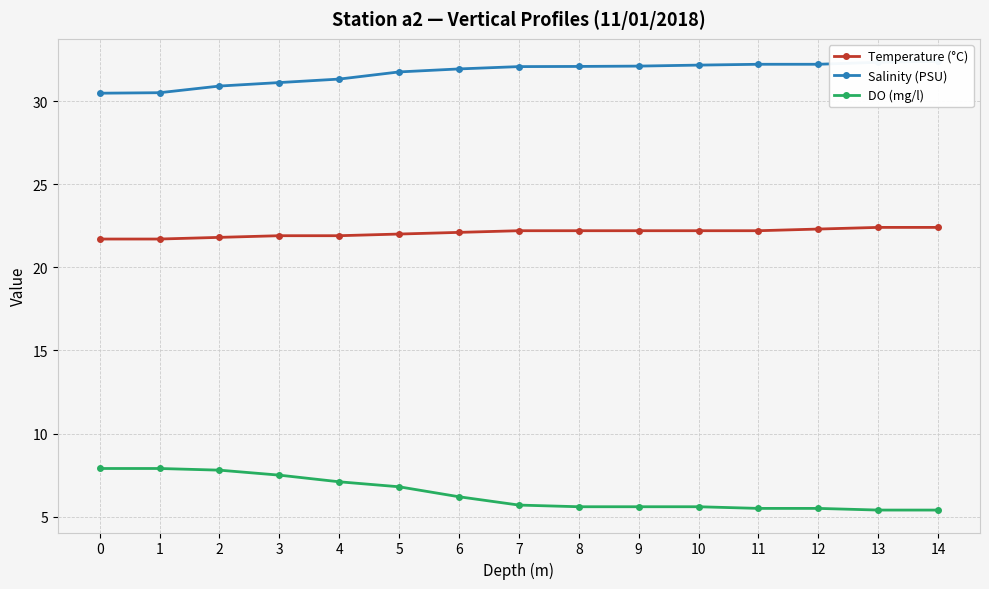

Which series has the widest spread of values?

DO (mg/l)